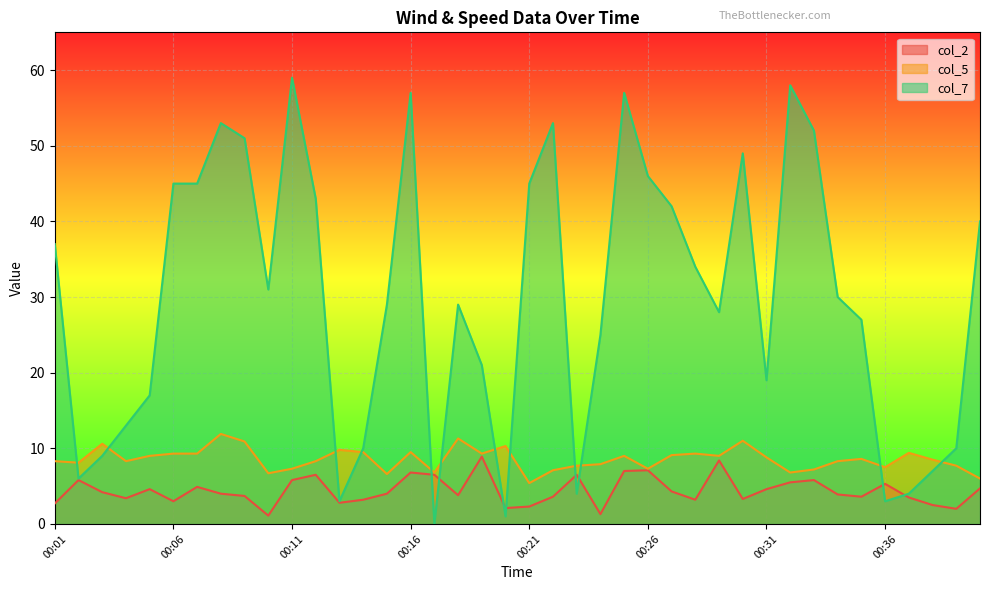

After their last crossing, which series has the higher values: col_5 or col_7?

col_7